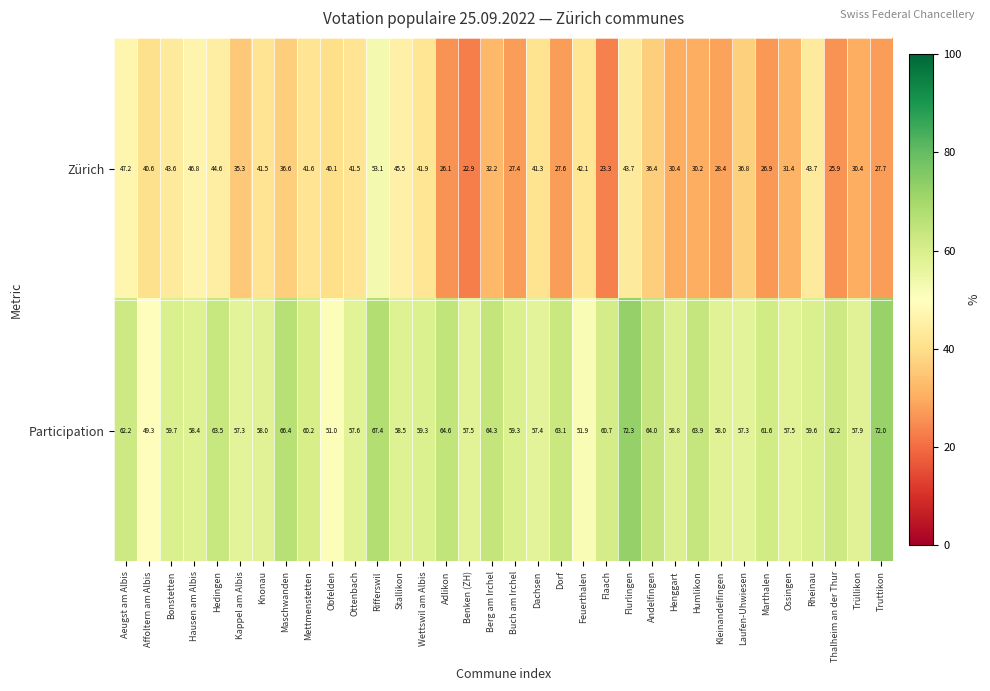

What is the sum of the Zürich values at Stallikon and Ottenbach?

87.0